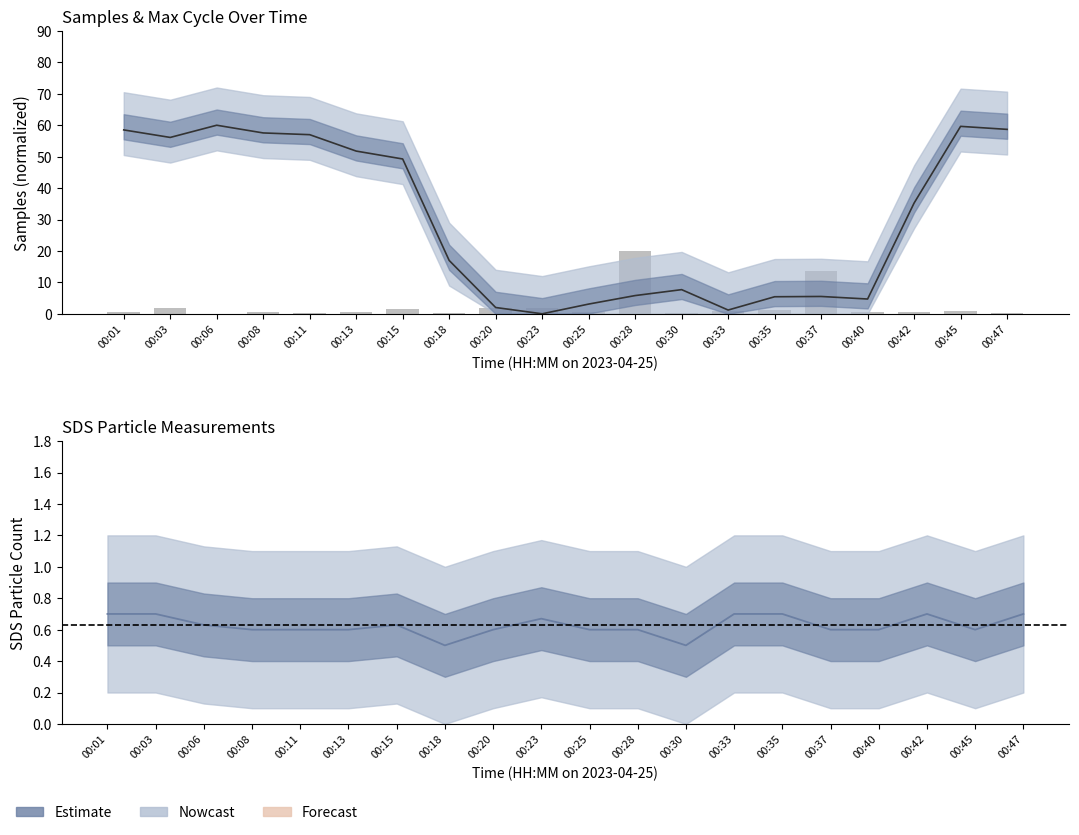

Reading left to right, what are all the values shown in this chart?

Samples: 00:01=58.5	00:03=56.1	00:06=60.0	00:08=57.5	00:11=57.0	00:13=51.8	00:15=49.3	00:18=17.0	00:20=2.0	00:23=0.0	00:25=3.1	00:28=5.8	00:30=7.7	00:33=1.2	00:35=5.4	00:37=5.5	00:40=4.7	00:42=35.2	00:45=59.6	00:47=58.7
Max_cycle: 00:01=0.7	00:03=1.8	00:06=0.0	00:08=0.4	00:11=0.3	00:13=0.6	00:15=1.5	00:18=0.2	00:20=1.8	00:23=1.8	00:25=0.5	00:28=20.0	00:30=0.3	00:33=1.0	00:35=1.3	00:37=13.5	00:40=0.7	00:42=0.7	00:45=0.9	00:47=0.3
SDS_P1: 00:01=0.7	00:03=0.7	00:06=0.6	00:08=0.6	00:11=0.6	00:13=0.6	00:15=0.6	00:18=0.5	00:20=0.6	00:23=0.7	00:25=0.6	00:28=0.6	00:30=0.5	00:33=0.7	00:35=0.7	00:37=0.6	00:40=0.6	00:42=0.7	00:45=0.6	00:47=0.7